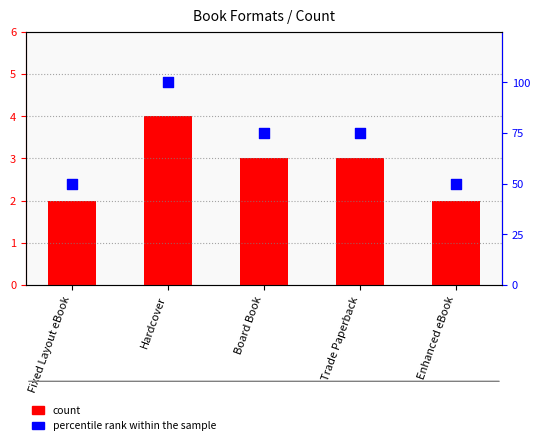

What is the ratio of the value at Hardcover to the value at Enhanced eBook?

2.0